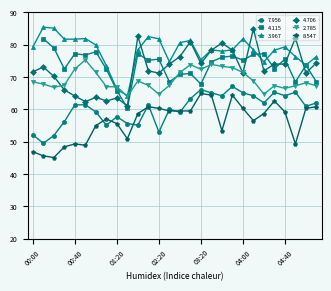

At which category is the sum across all series the highest?

03:50